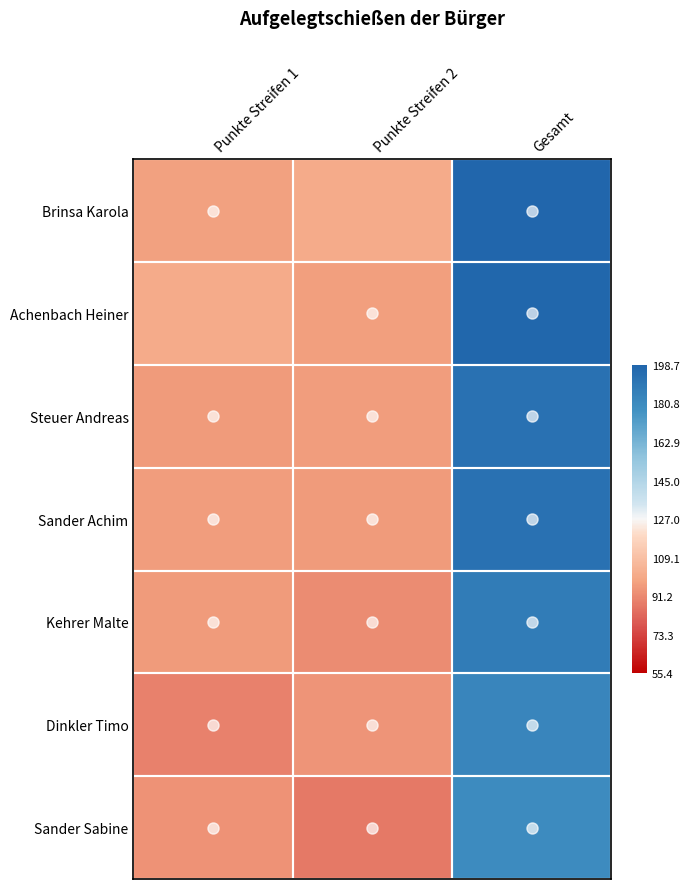

What is the difference between the highest and lowest values at Gesamt?

0.4